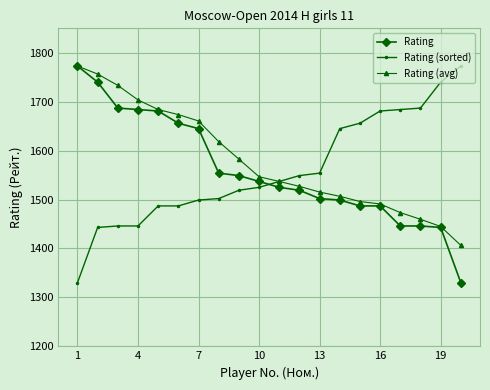

Reading left to right, list all the values displayed in this chart.

Rating: 1773.0	1740.0	1687.0	1684.0	1681.0	1656.0	1645.0	1554.0	1549.0	1537.0	1525.0	1519.0	1502.0	1499.0	1487.0	1487.0	1446.0	1446.0	1443.0	1330.0
Rating (sorted): 1330.0	1443.0	1446.0	1446.0	1487.0	1487.0	1499.0	1502.0	1519.0	1525.0	1537.0	1549.0	1554.0	1645.0	1656.0	1681.0	1684.0	1687.0	1740.0	1773.0
Rating (avg): 1773.0	1756.5	1733.3	1703.7	1684.0	1673.7	1660.7	1618.3	1582.7	1546.7	1537.0	1527.0	1515.3	1506.7	1496.0	1491.0	1473.3	1459.7	1445.0	1406.3